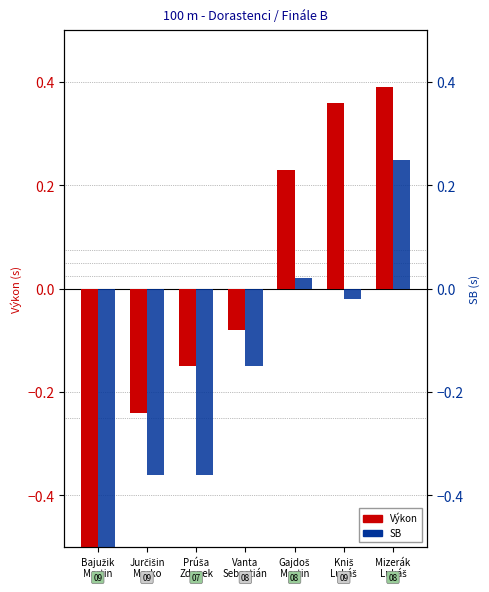

True or false: SB has a value of -0.2 at Vanta
Sebastián.

False